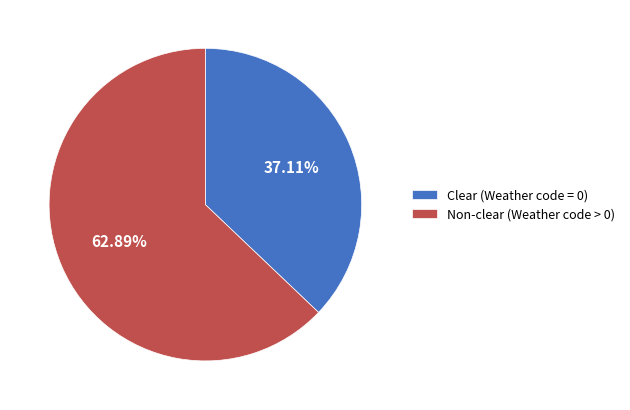

Approximately how many times larger is the value at Non-clear (Weather code > 0) compared to Clear (Weather code = 0)?

1.7